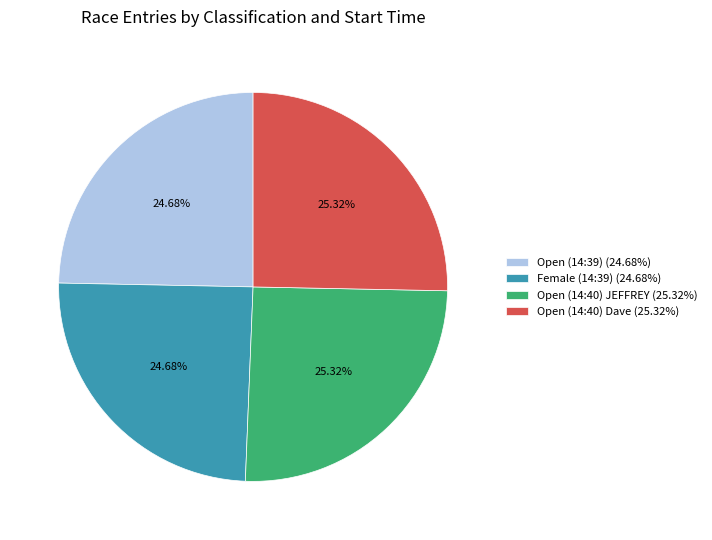

How much of the chart is everything except Open (14:40) JEFFREY?

74.7%